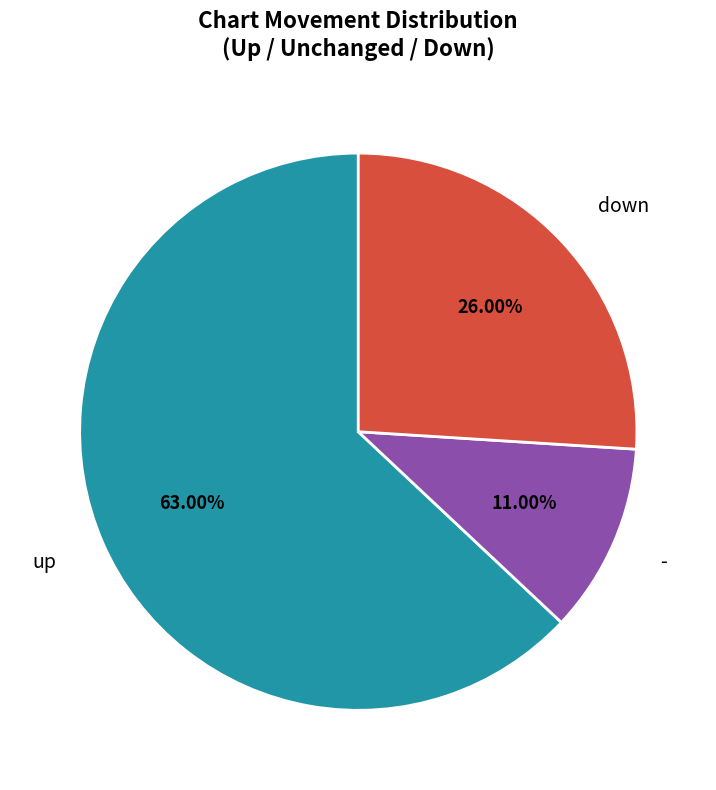

What percentage is the down slice, to the nearest percent?

26%